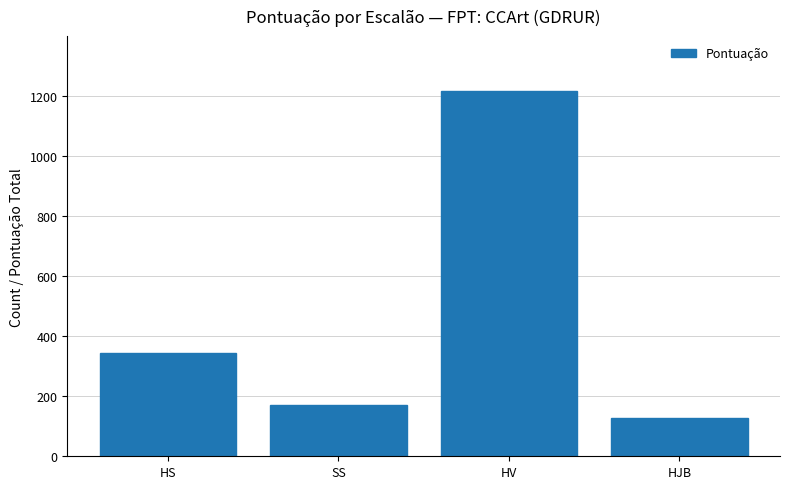

Between HS and HJB, which is larger?

HS